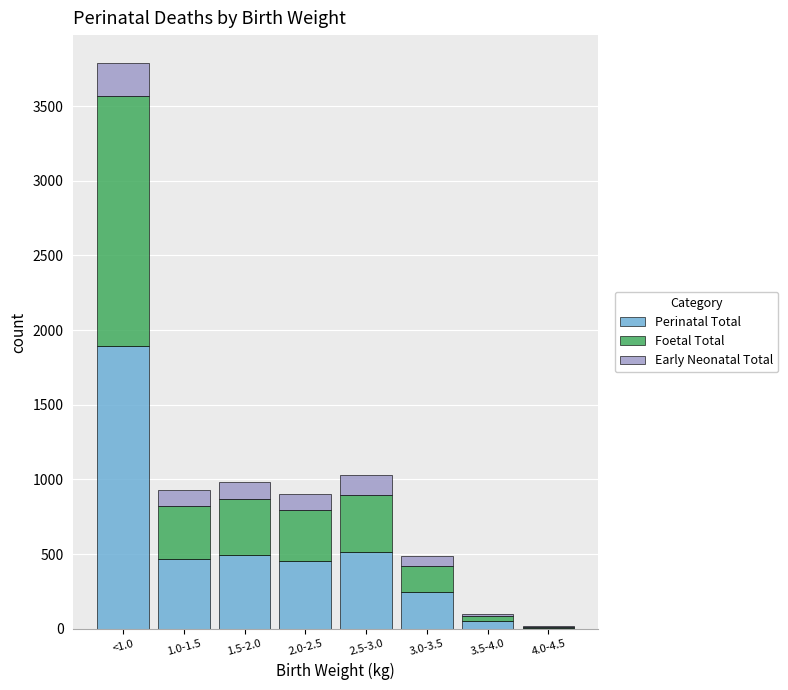

At which category is the sum across all series the highest?

<1.0